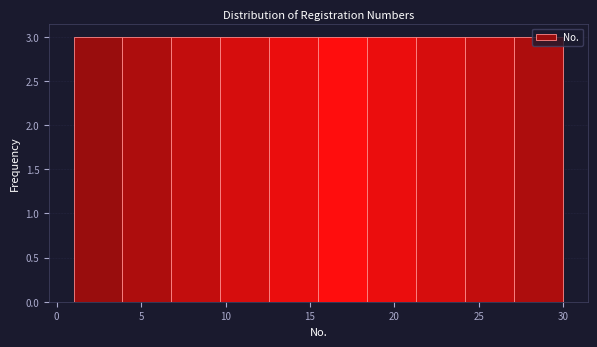

How tall is the bar that spans 9.7 to 12.6 on the x-axis? Neither the bar edges nor the heights are printed on the chart, so give them approximately, as read against the axes.

3